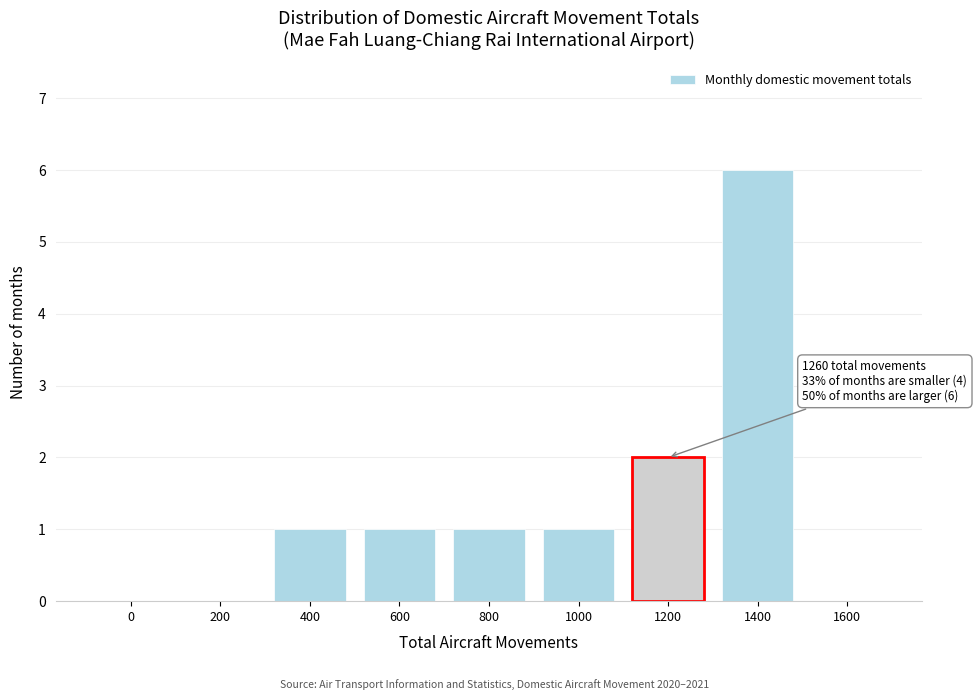

Reading left to right, what are all the values shown in this chart?

0=0	200=0	400=1	600=1	800=1	1000=1	1200=2	1400=6	1600=0